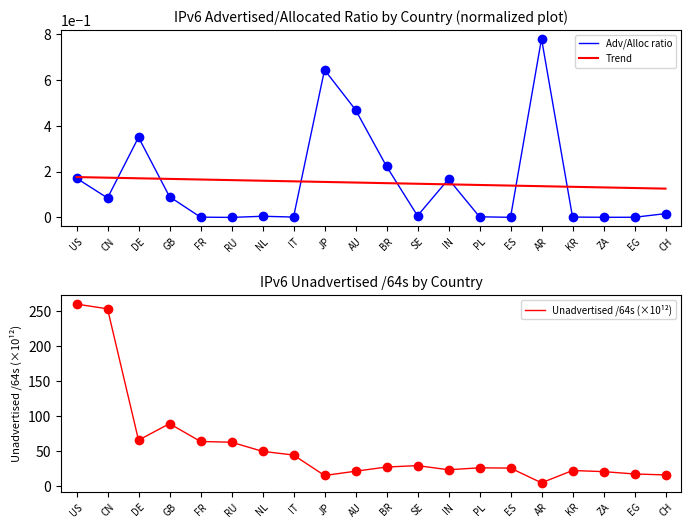

What is the label of the 19th point from the left?

EG